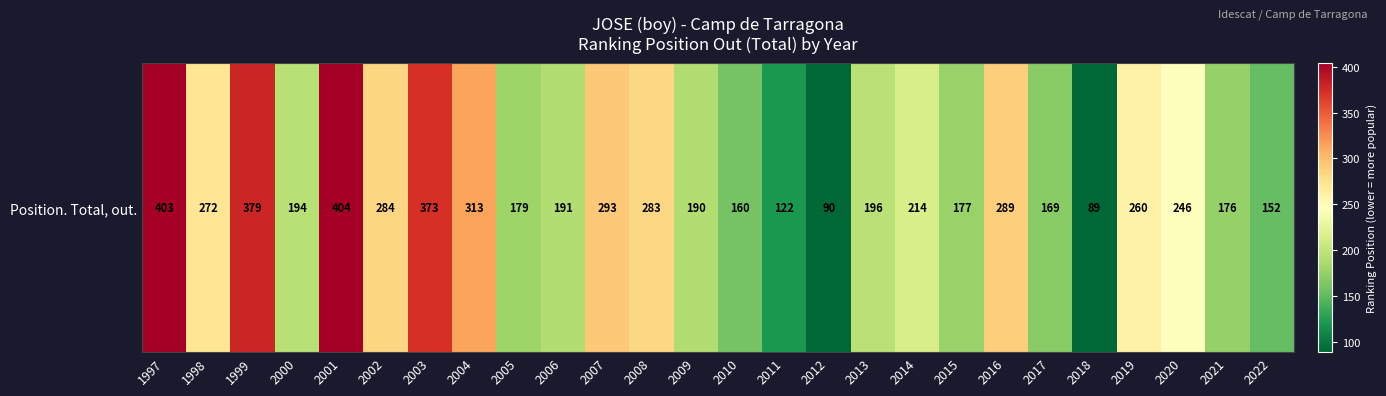

Rank the categories by value from highest to lowest.

2001, 1997, 1999, 2003, 2004, 2007, 2016, 2002, 2008, 1998, 2019, 2020, 2014, 2013, 2000, 2006, 2009, 2005, 2015, 2021, 2017, 2010, 2022, 2011, 2012, 2018